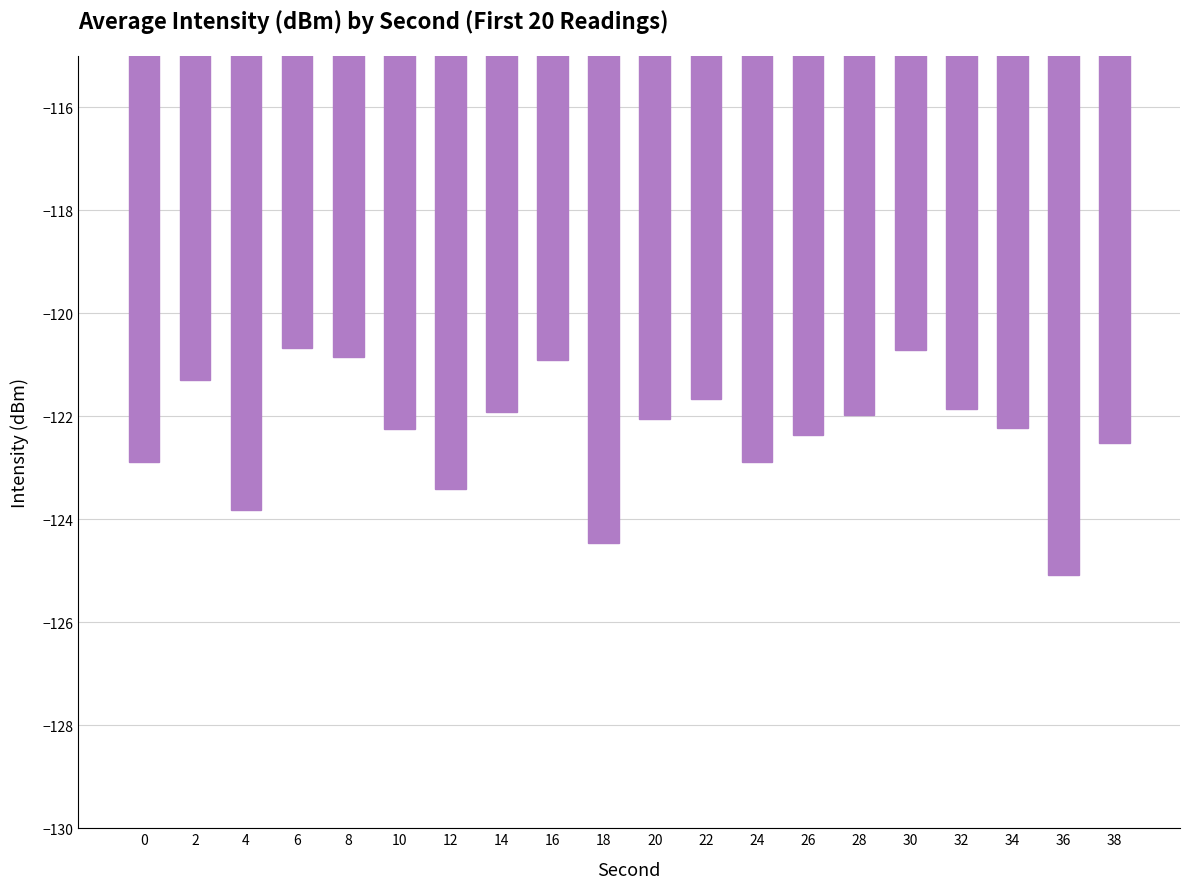

True or false: the data shows -120.7 at 30.

True